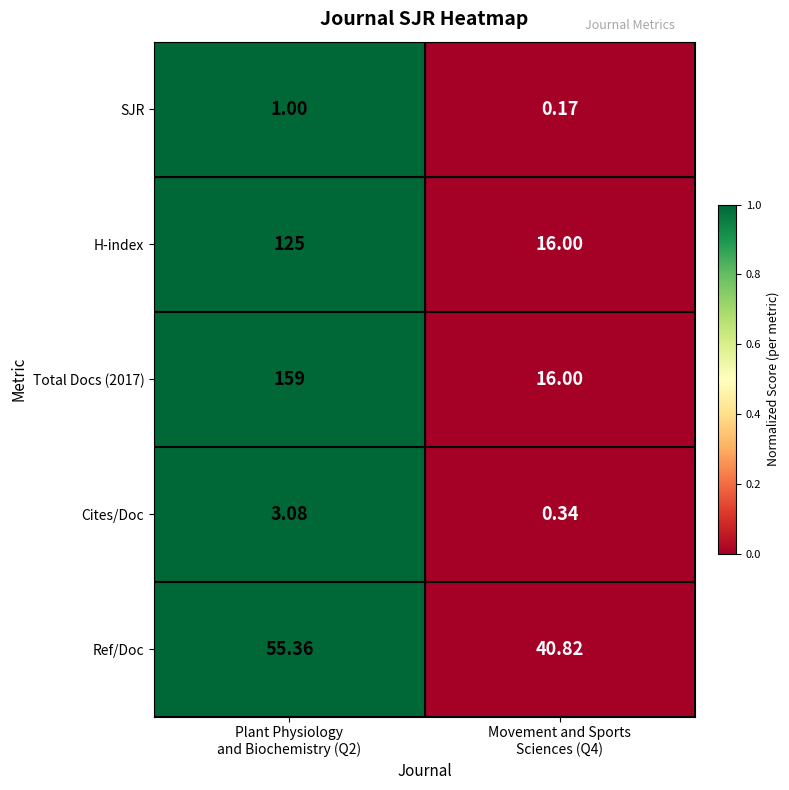

Count the number of categories in the chart.

2